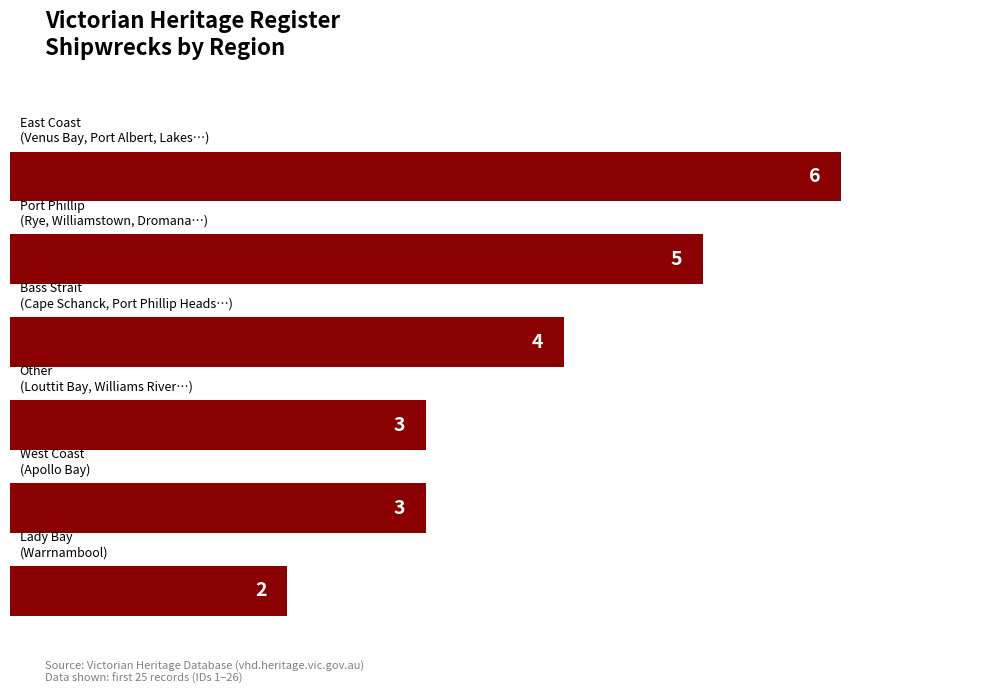

Reading bottom to top, list all the values displayed in this chart.

2	3	3	4	5	6